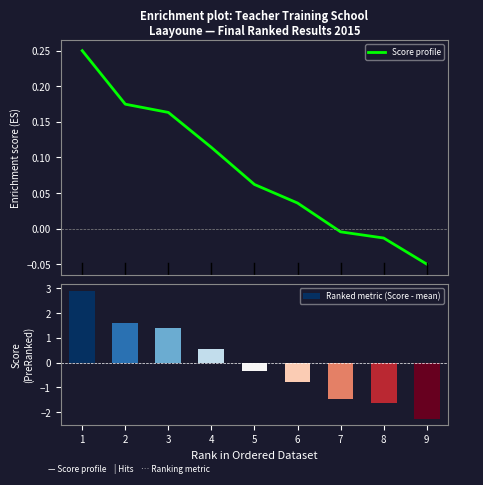

True or false: Ranked metric (Score - mean) has a value of -1.4 at 9.

False